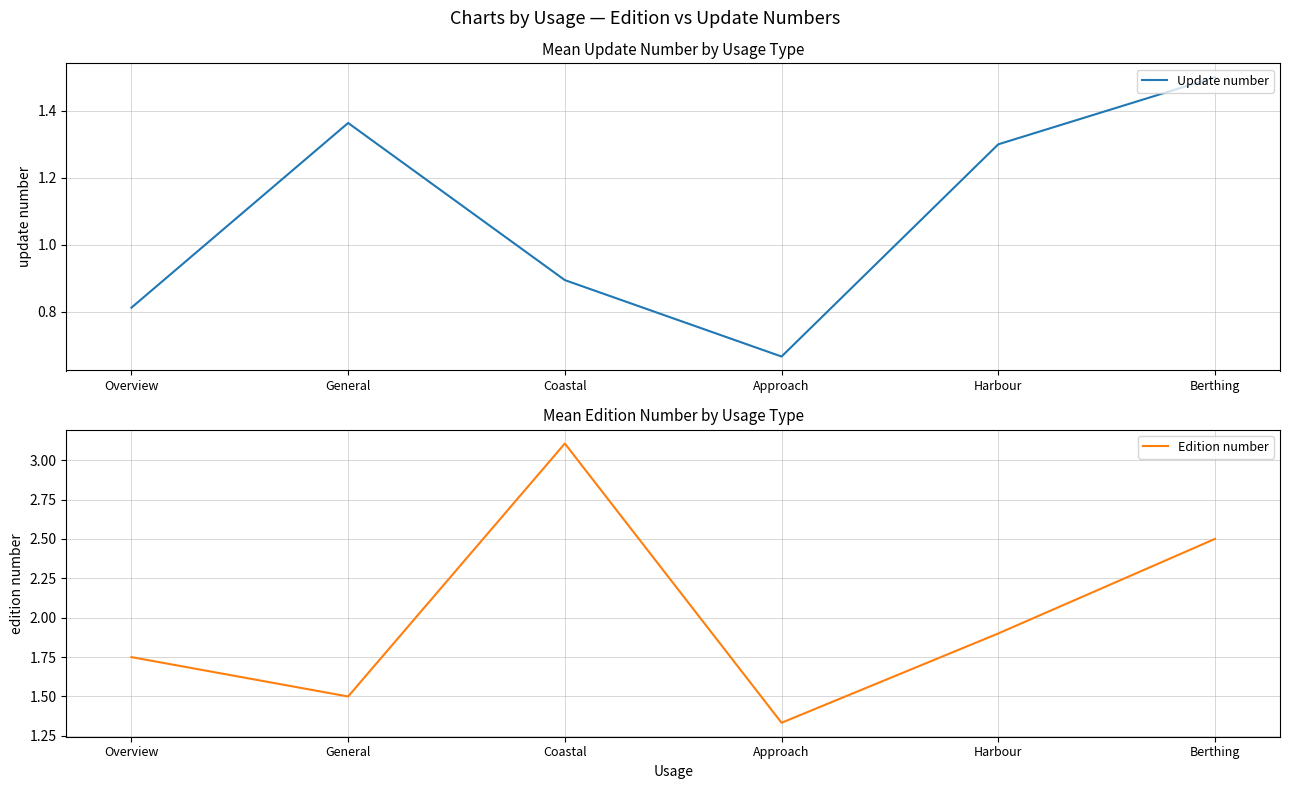

True or false: Update number has more than 0 points higher than both neighbors.

True